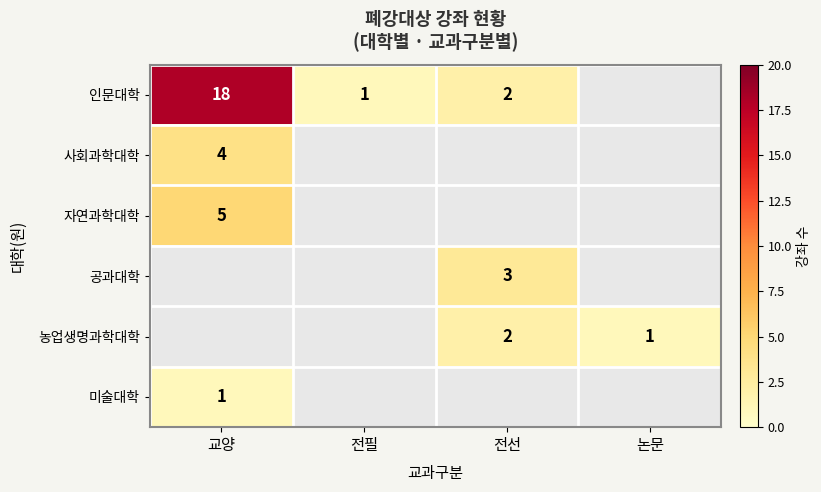

Is it true that 공과대학 equals 3 at 전선?

True